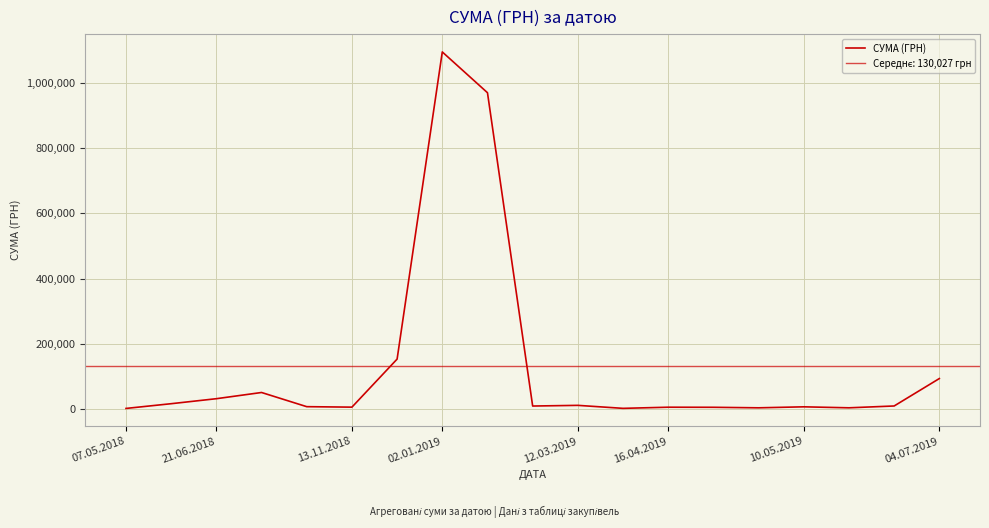

True or false: the data has more than 0 interior local peaks.

True